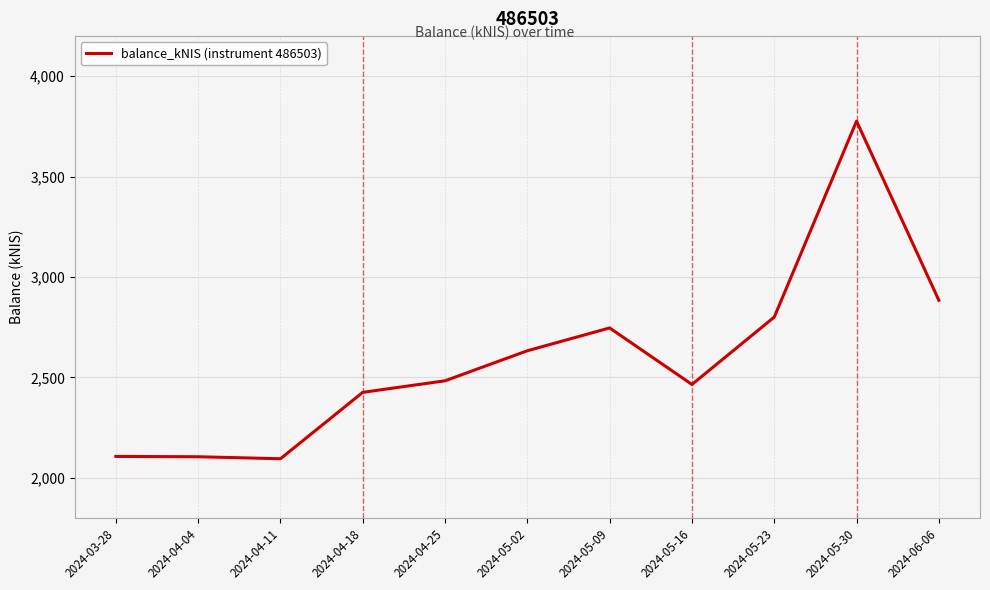

Where is the data nearest to the value 2935?

2024-06-06